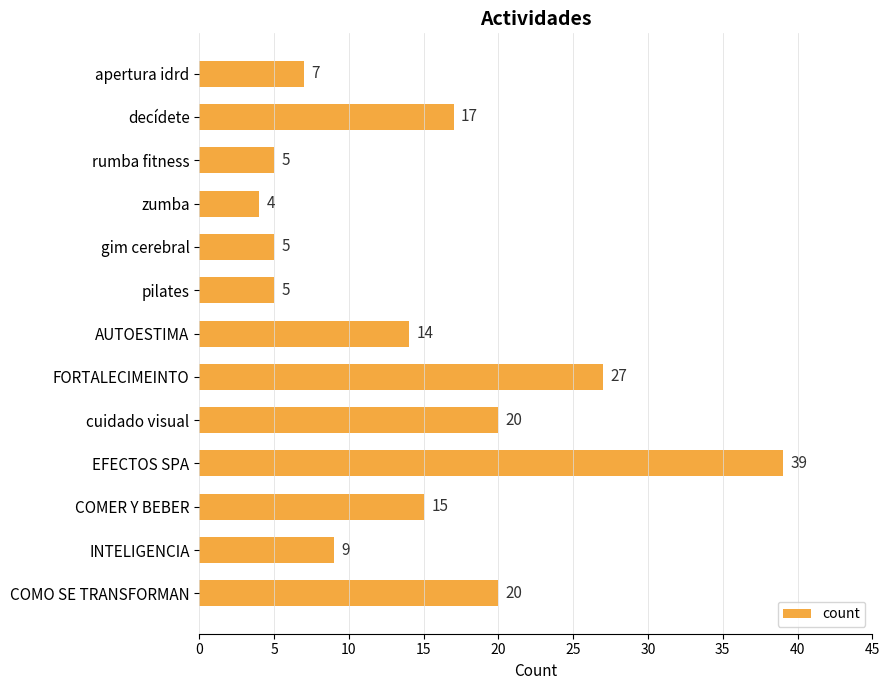

What is the difference between the maximum and minimum values?

35